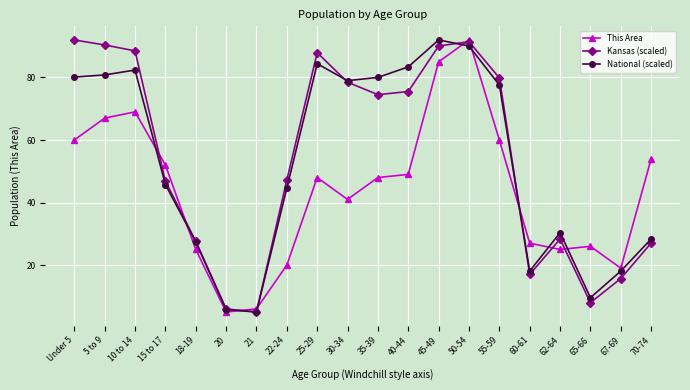

At which category does Kansas (scaled) reach its first local peak?

25-29